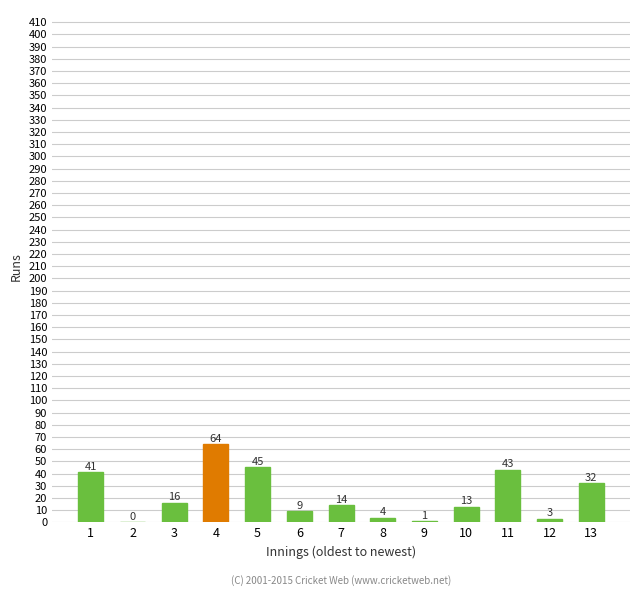

At which label is the value closest to 32?

13